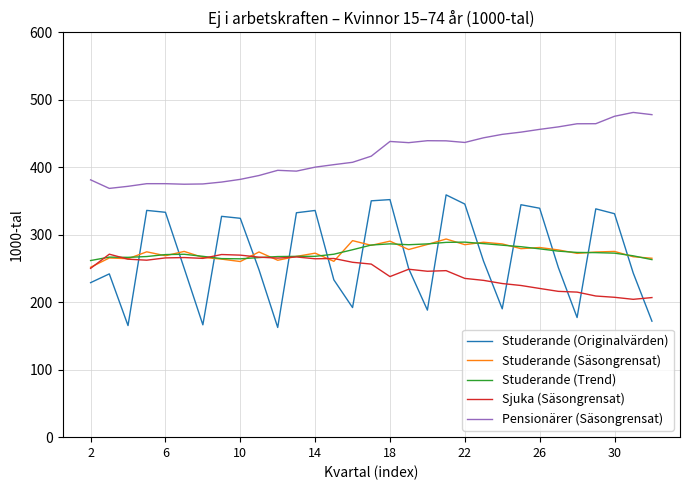

Is this an area chart (filled region under the line)?

No